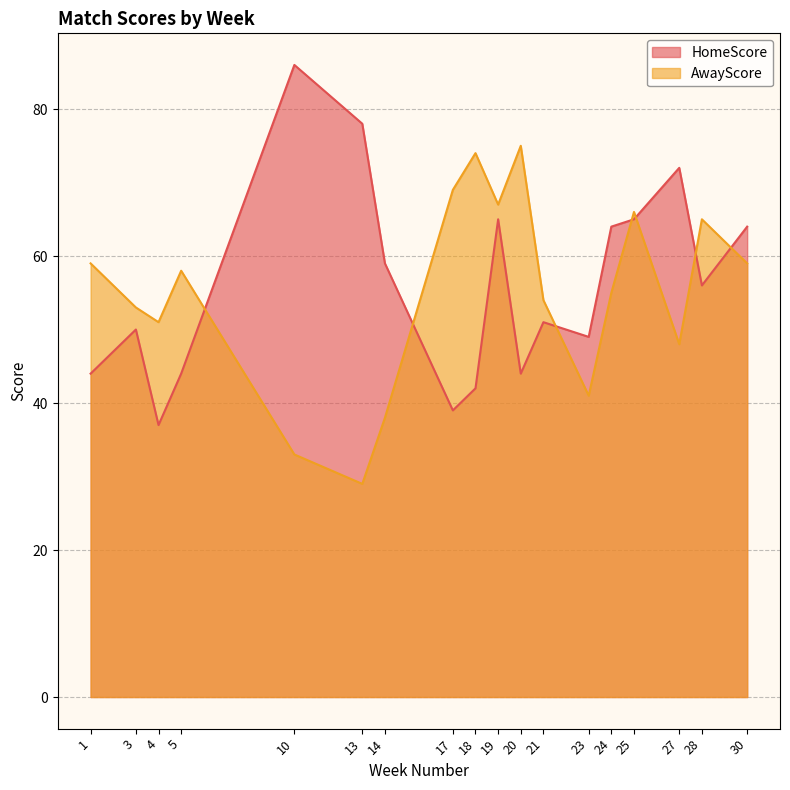

In AwayScore, how many points are lower than both neighbors (excluding endpoints)?

5